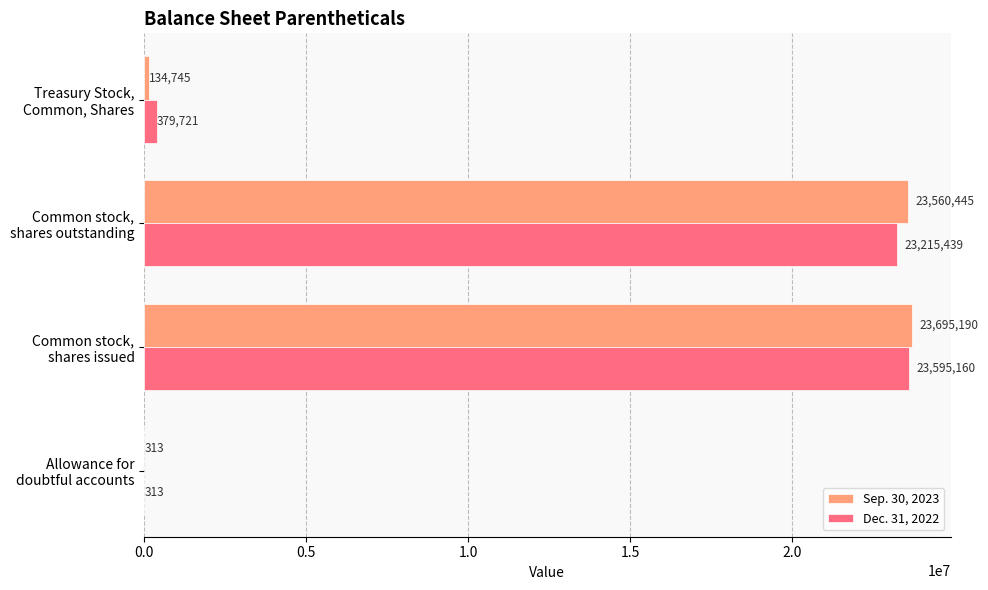

What is the sum of all Dec. 31, 2022 values?

47190633